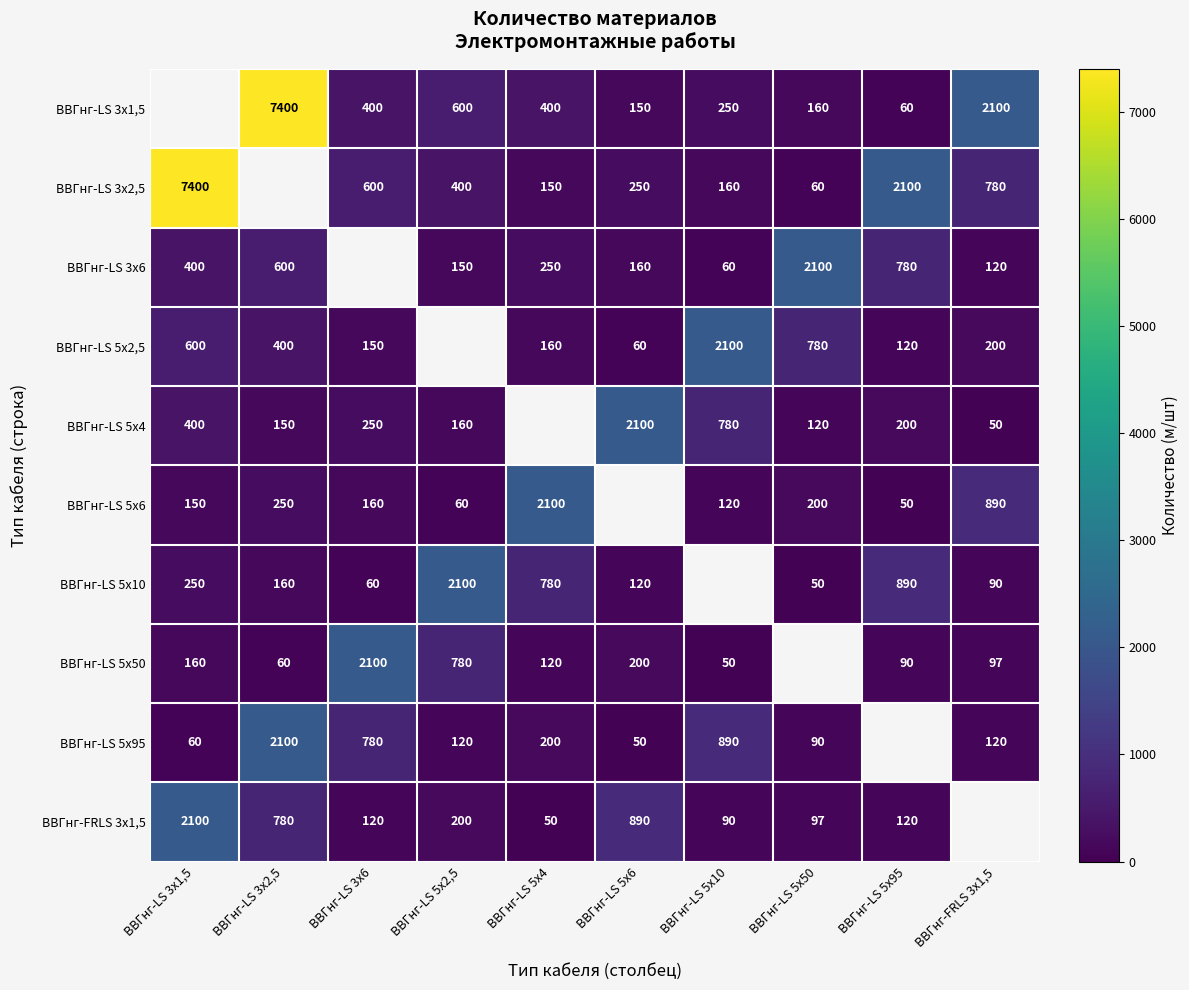

What is the sum of the ВВГнг-FRLS 3x1,5 values at ВВГнг-LS 3x6 and ВВГнг-LS 5x6?

1010